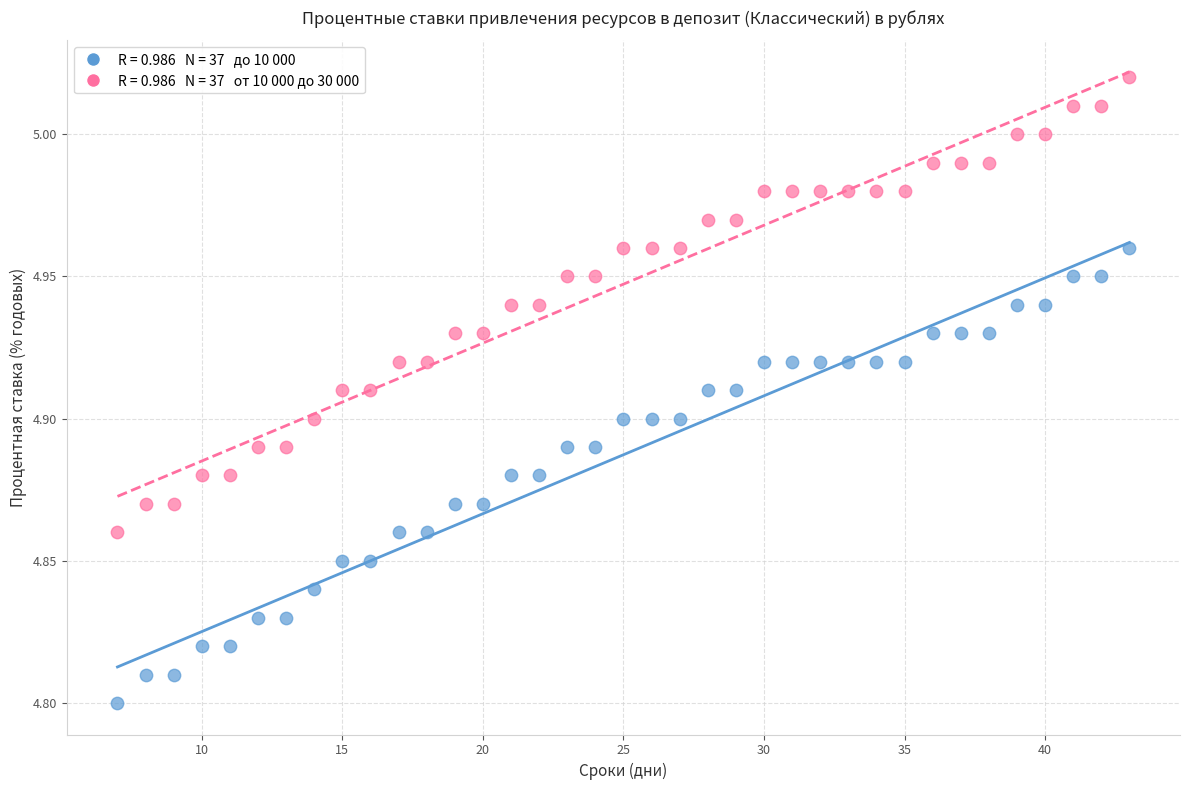

Across all data points, what is the range of X values (max minus min)?

36.0